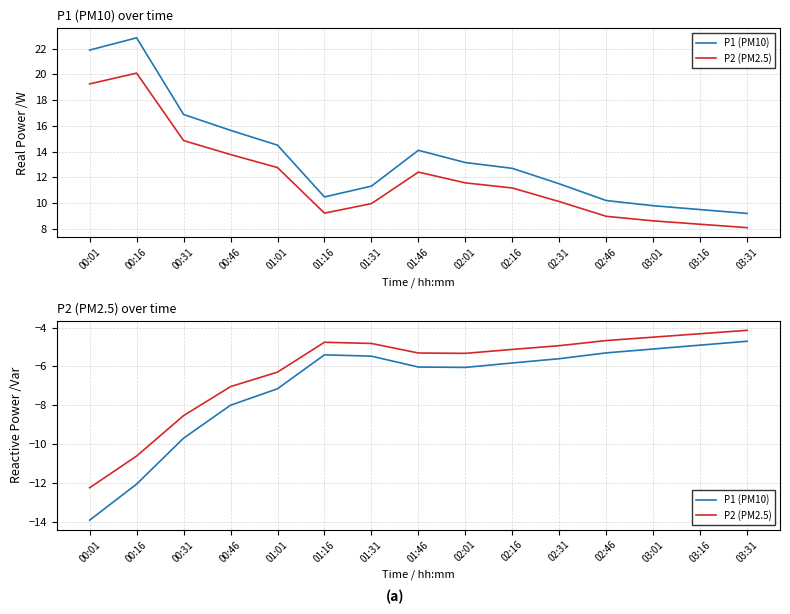

List the series in order of their peak value, highest first.

P2 (PM2.5), P1 (PM10)